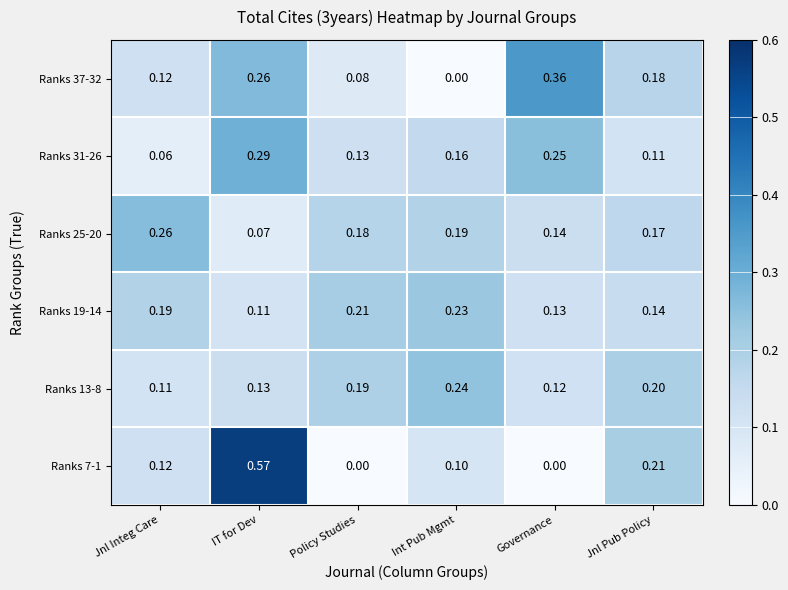

At which label is Ranks 31-26 closest to 0?

Jnl Integ Care